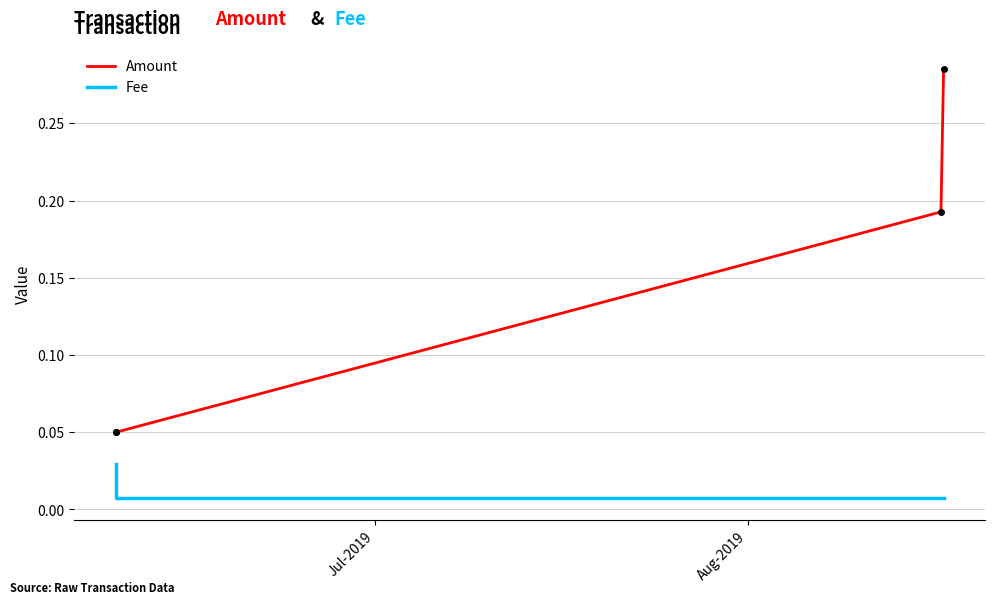

How many Fee values are between 0 and 1?

4